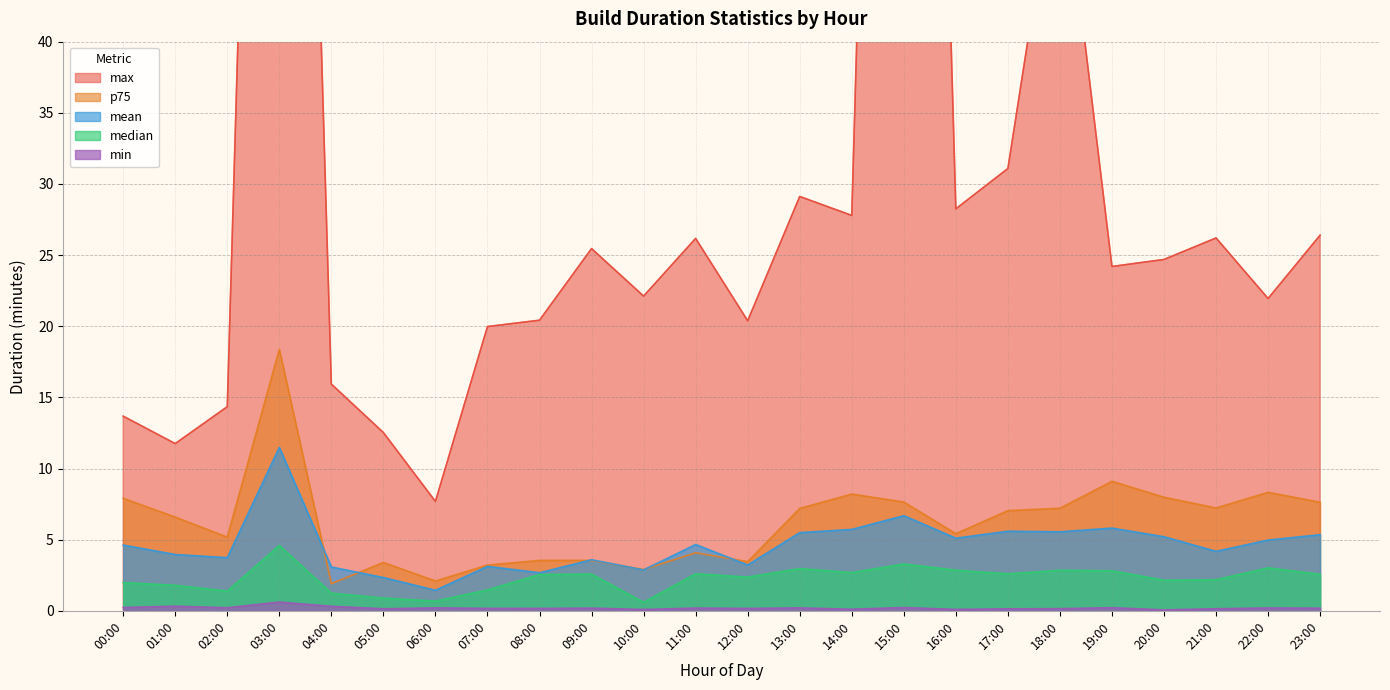

True or false: max and min intersect in this chart.

False